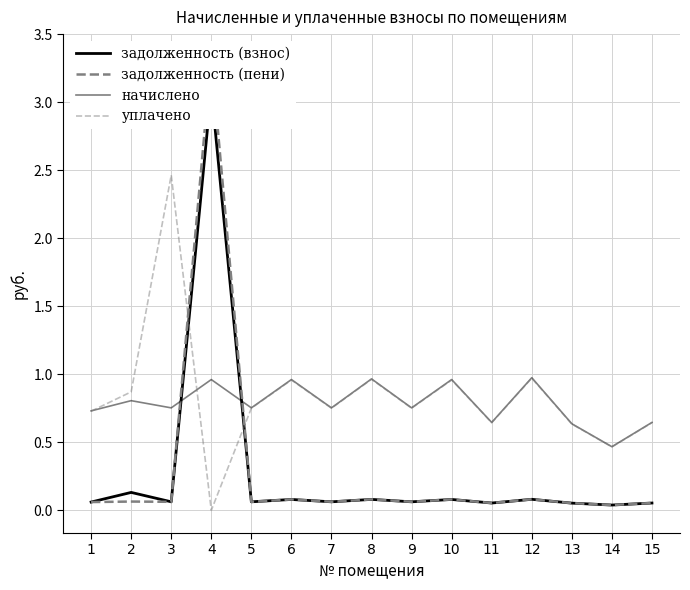

True or false: задолженность (пени) has more than 2 interior local peaks.

True